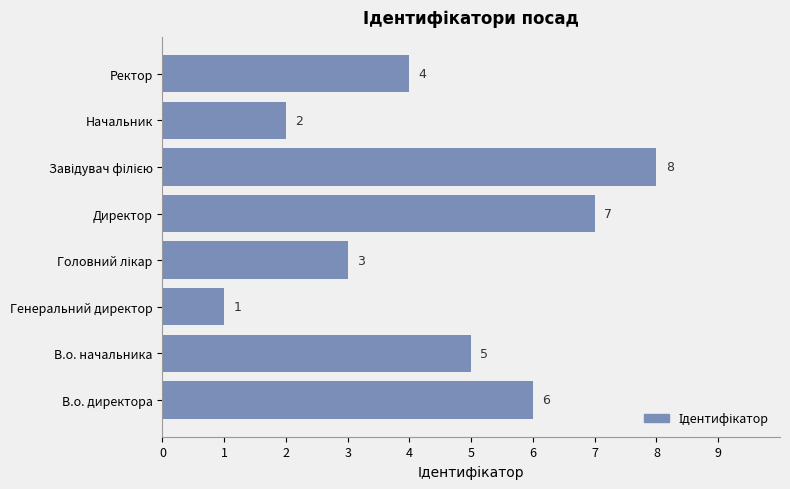

How many bars are there in total?

8